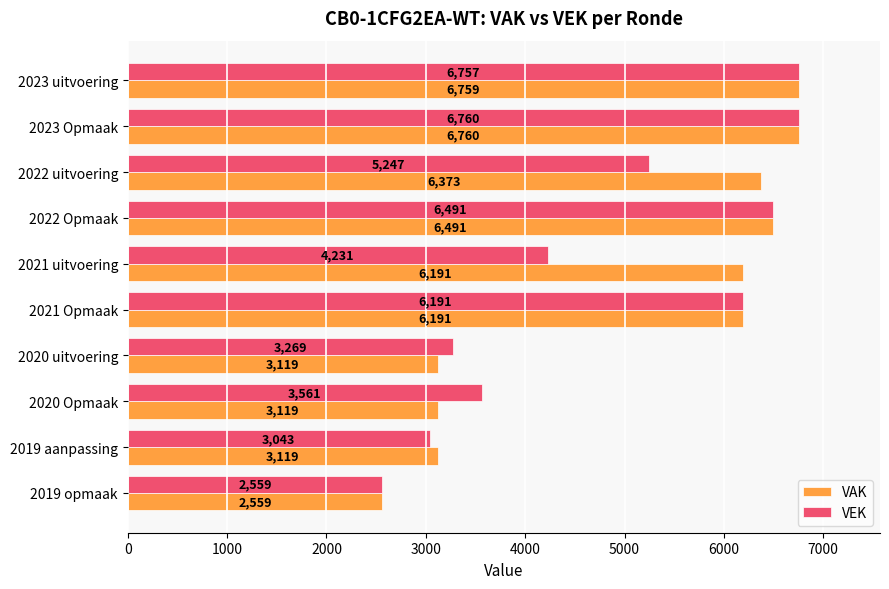

What is the difference between the highest and lowest values at 2020 uitvoering?

150